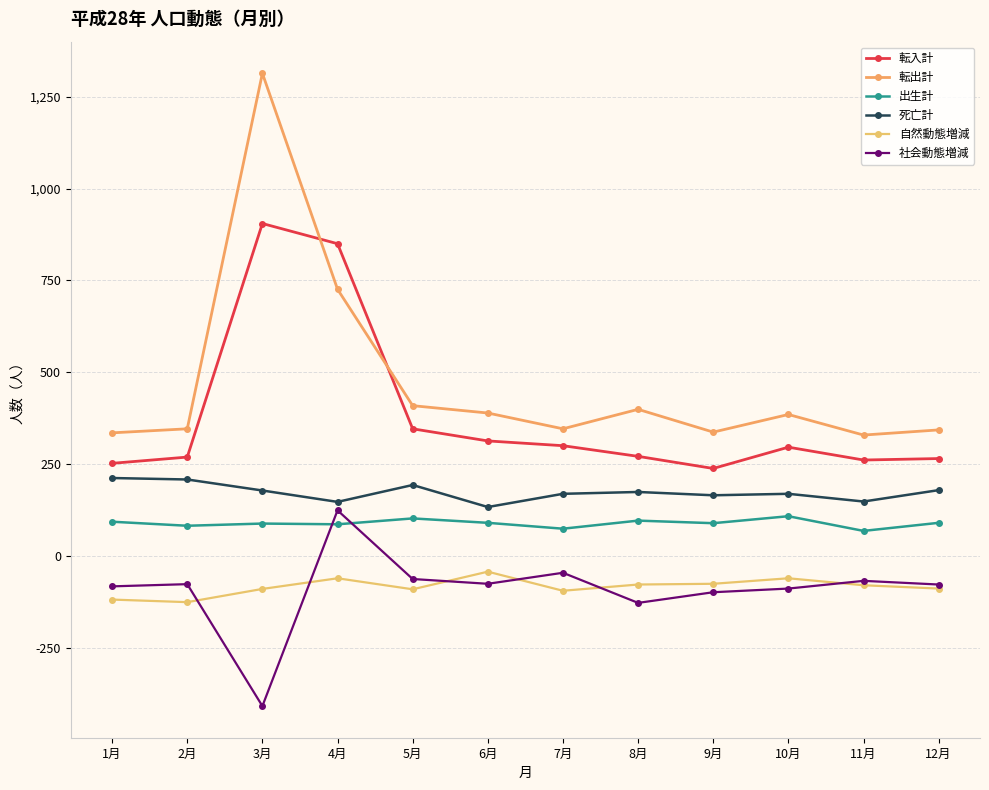

Is the value of 出生計 at 12月 greater than the value of 転出計 at 6月?

No